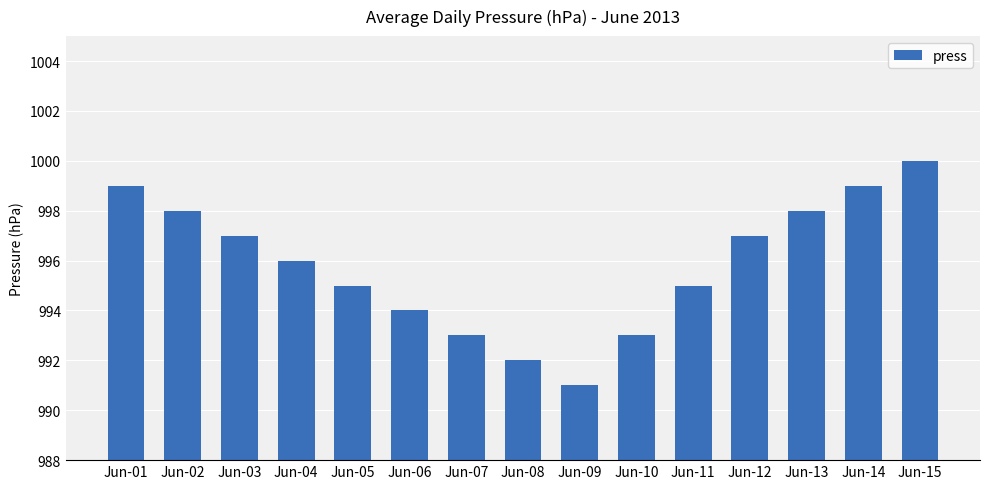

What is the difference between the maximum and second lowest values?

8